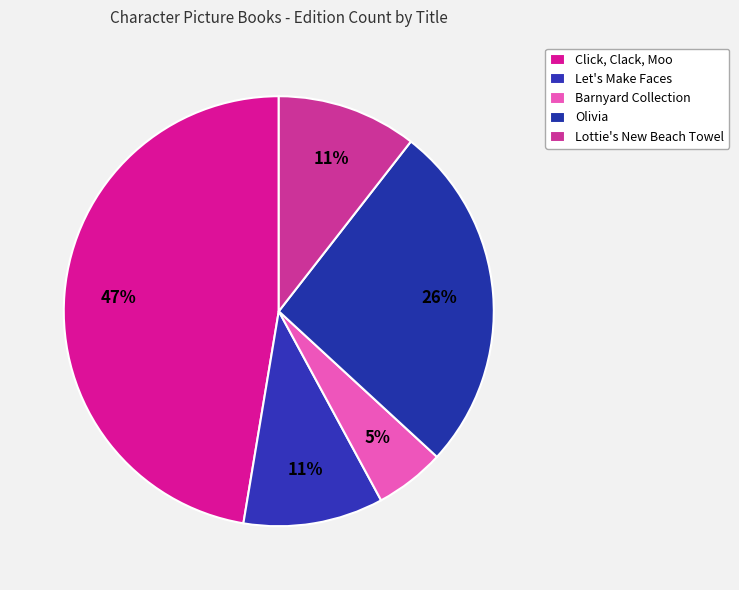

Rank the categories by value from highest to lowest.

Click, Clack, Moo, Olivia, Let's Make Faces, Lottie's New Beach Towel, Barnyard Collection